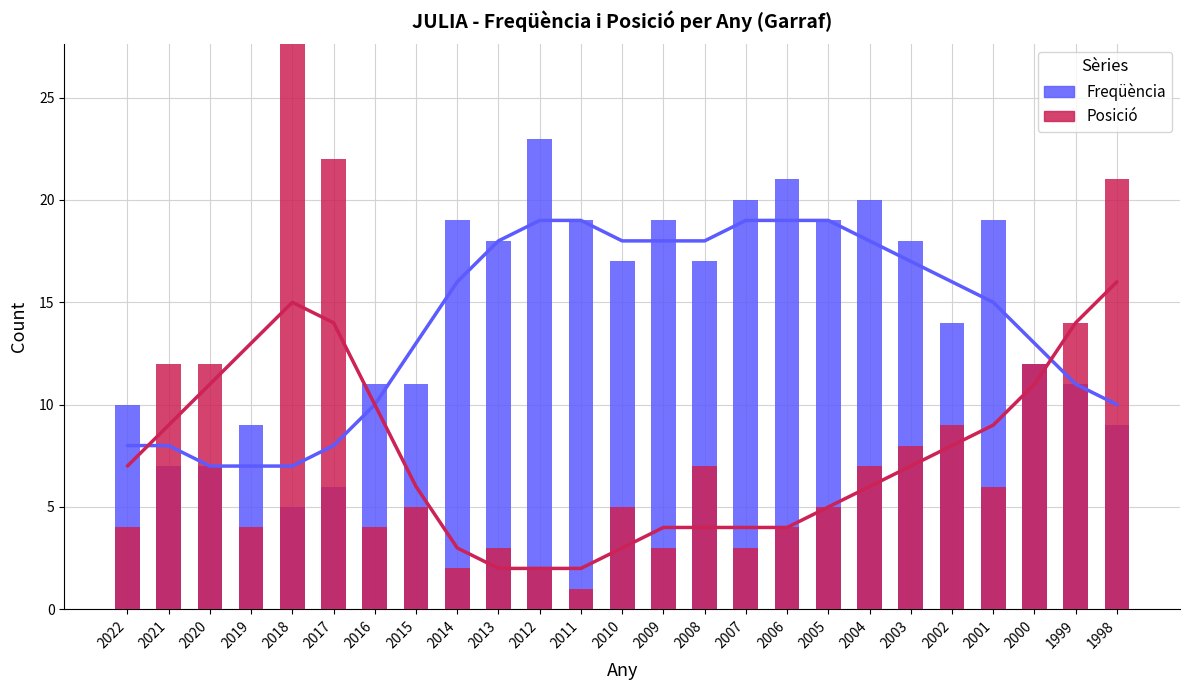

Does the chart contain any negative values?

No